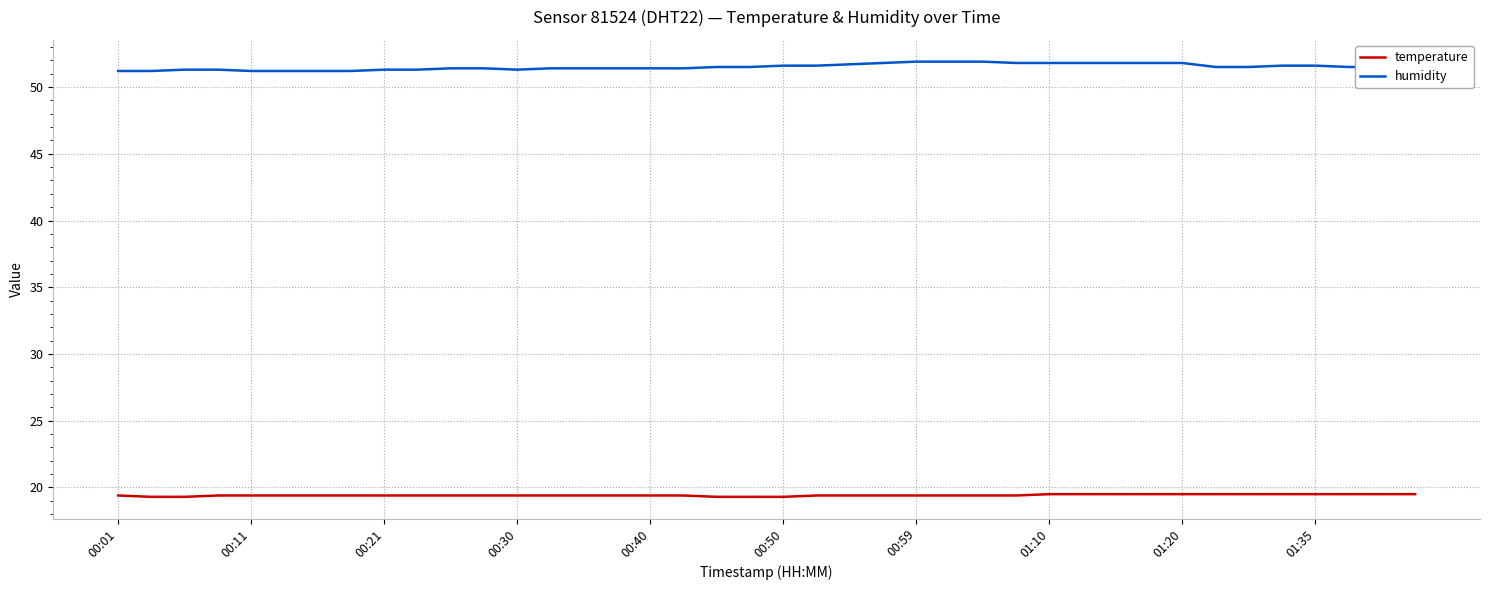

Does the chart have visible grid lines?

Yes